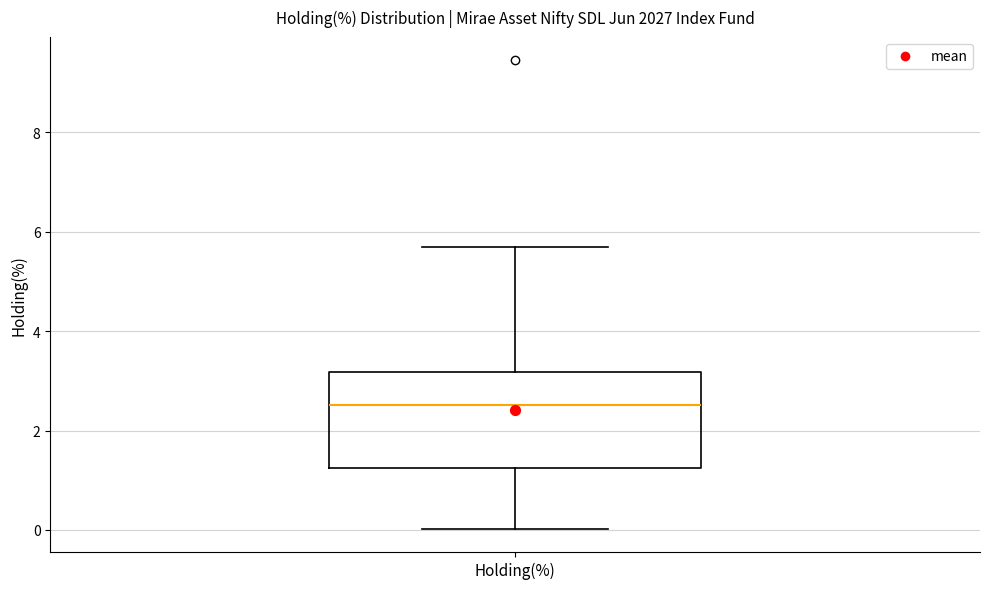

Transcribe this box plot: give where the median line is, the range the box spans, and where the two whiskers end, as read against the y-axis. The values are not printed on the chart, so give them approximately, as read against the axis.

median 2.6, box 1.2 to 3.2, whiskers 0.0 to 5.6